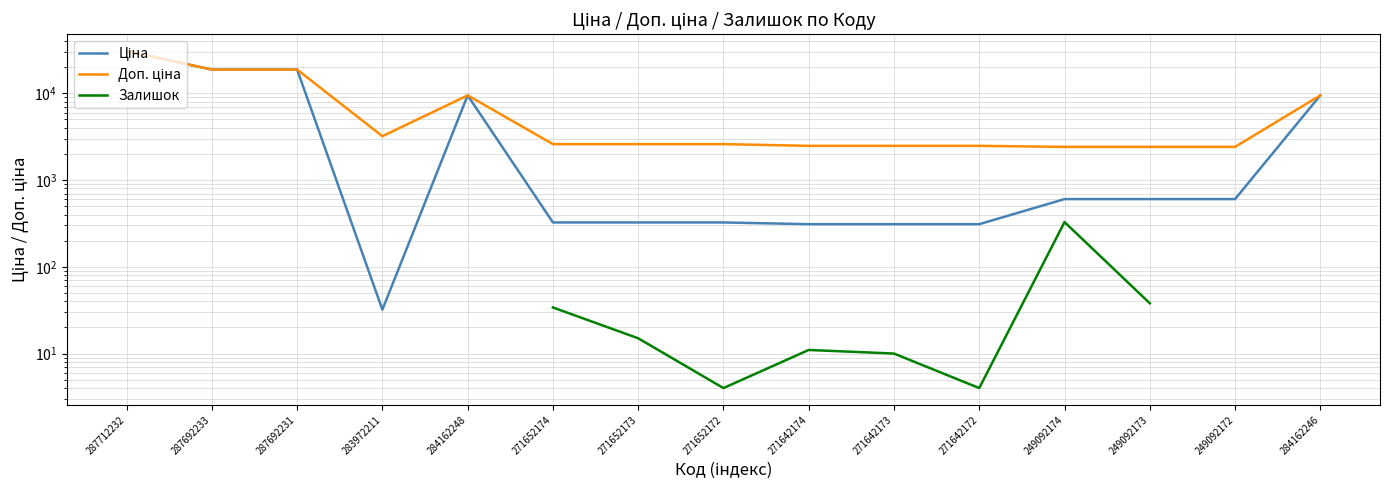

How many lines are shown in the chart?

3